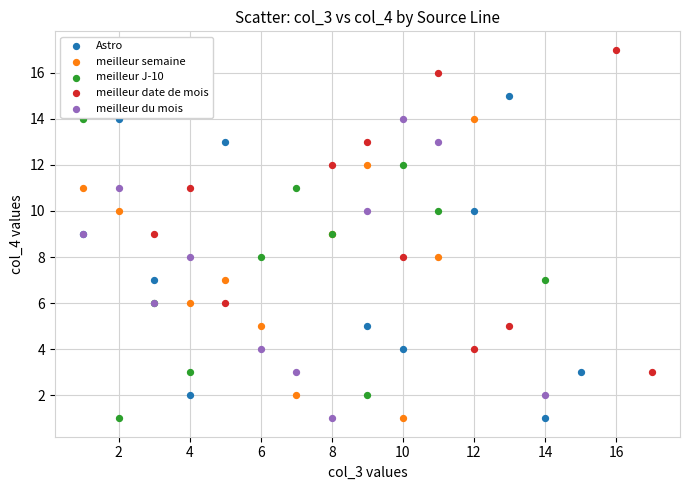

Which series contains the highest Y value?

meilleur date de mois